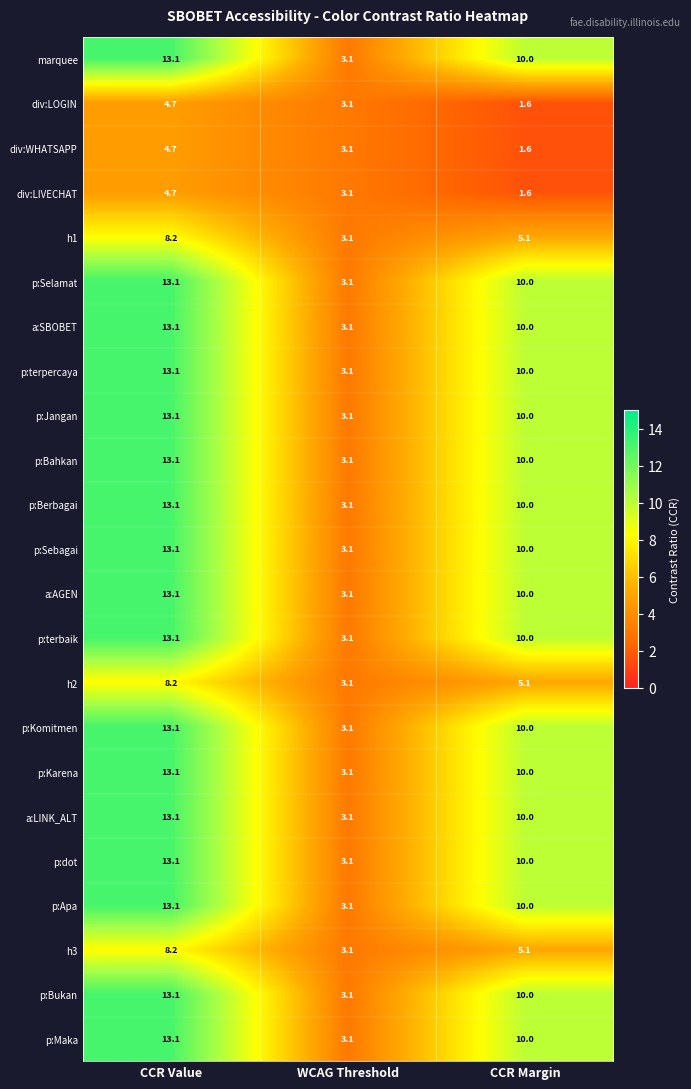

Is the value of h2 at CCR Margin greater than the value of p:Berbagai at CCR Margin?

No